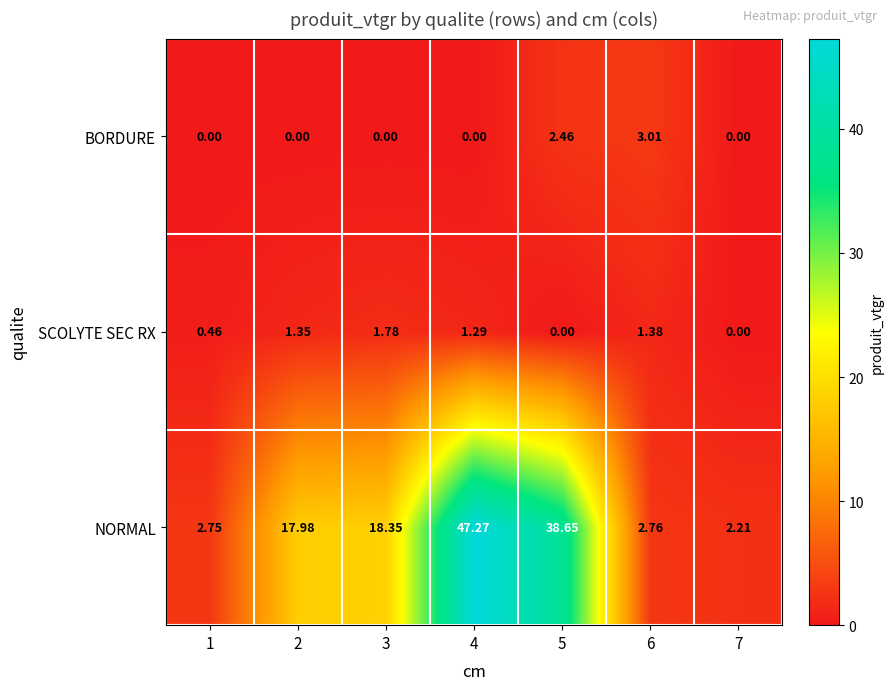

Which series has the largest range (max minus min)?

NORMAL